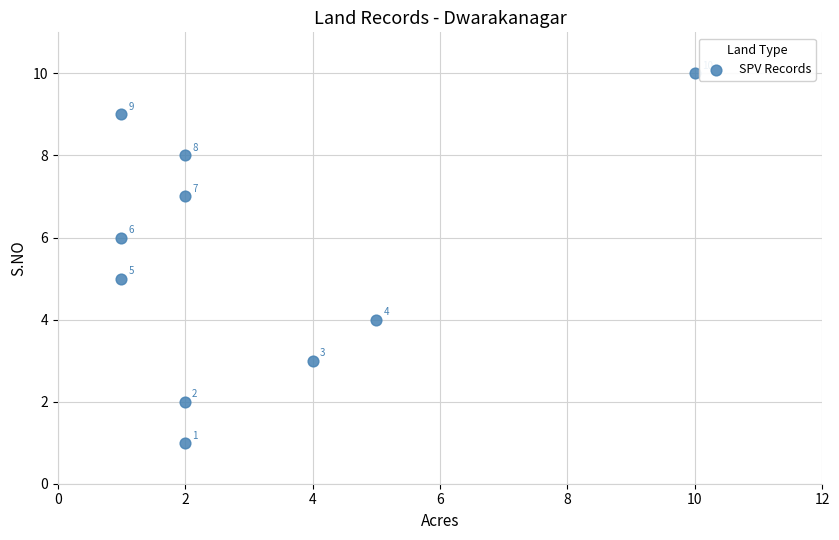

What Y value in the scatter plot is closest to 5?

5